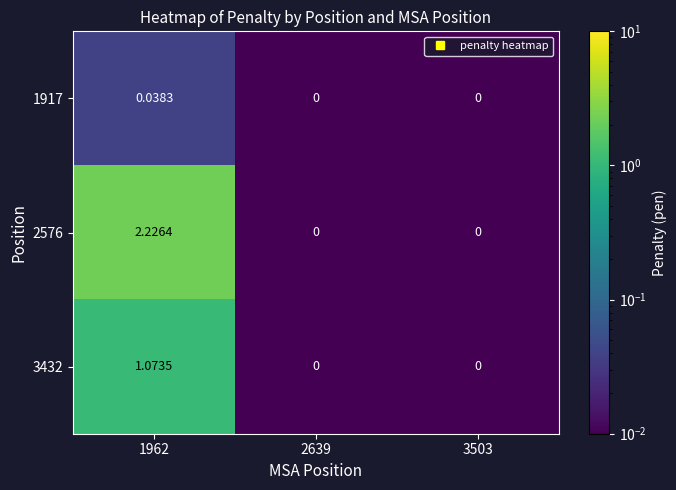

How many series are shown in this chart?

3